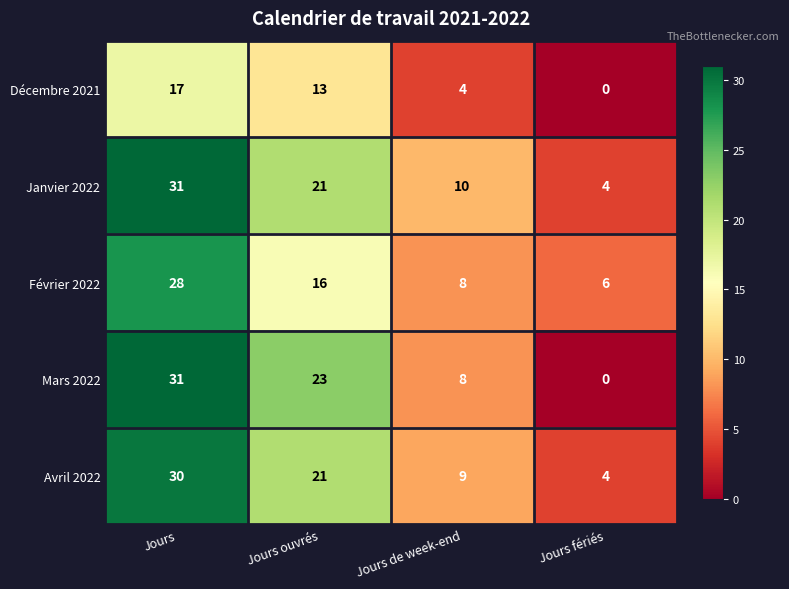

Is it true that Décembre 2021 equals 0 at Jours fériés?

True